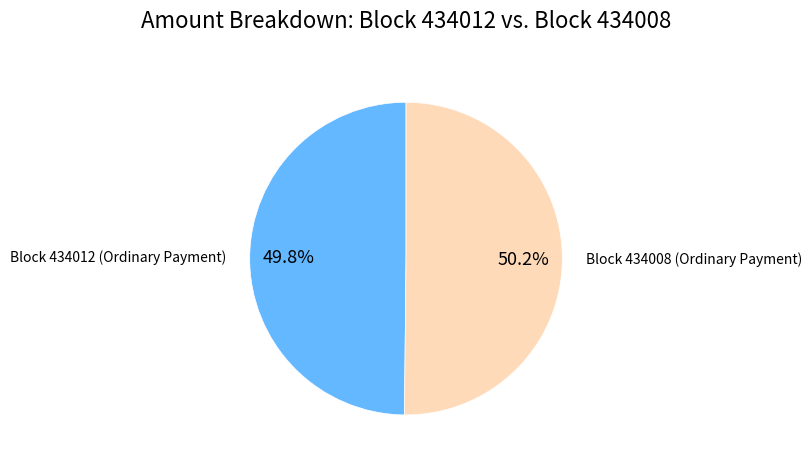

Is there any slice that represents more than half of the pie?

Yes